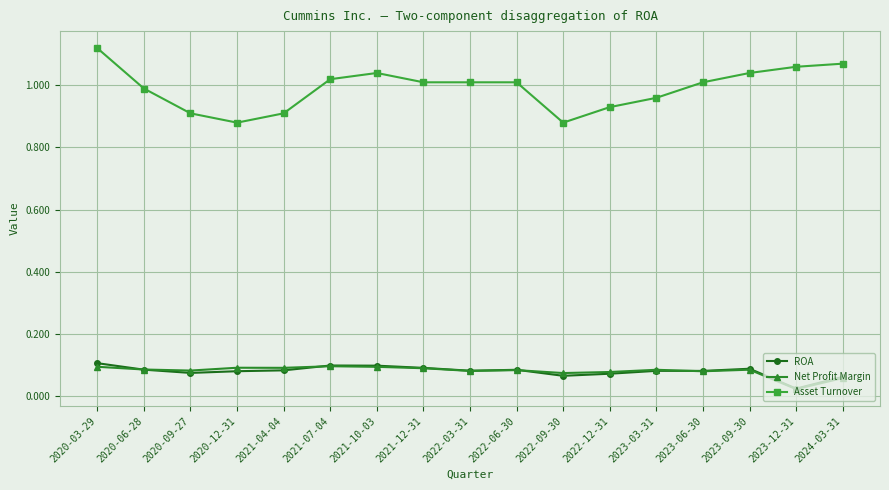

True or false: Net Profit Margin and Asset Turnover cross at least once.

False